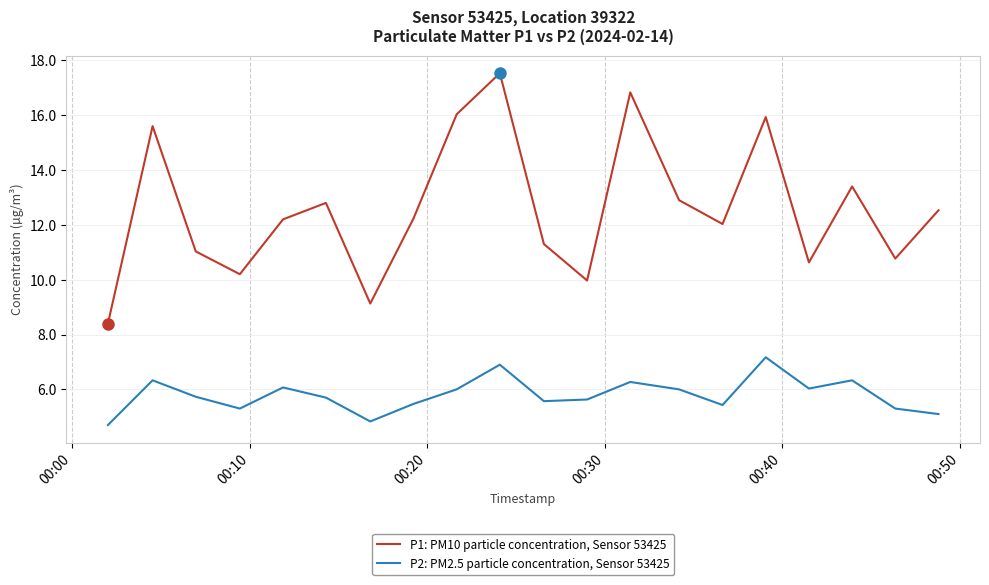

Rank the series by their maximum value, from lowest to highest.

P2: PM2.5 particle concentration, Sensor 53425, P1: PM10 particle concentration, Sensor 53425